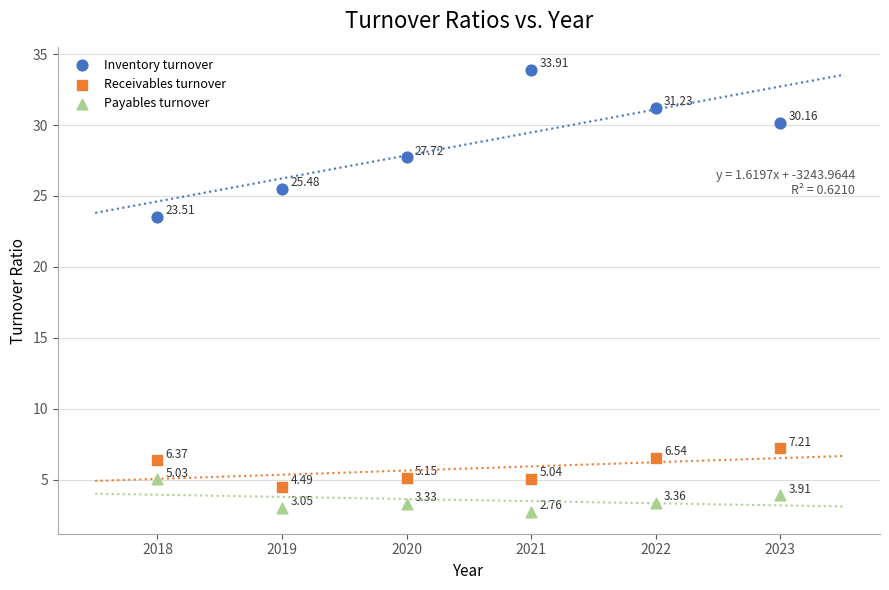

Across all data points, what is the range of X values (max minus min)?

5.0